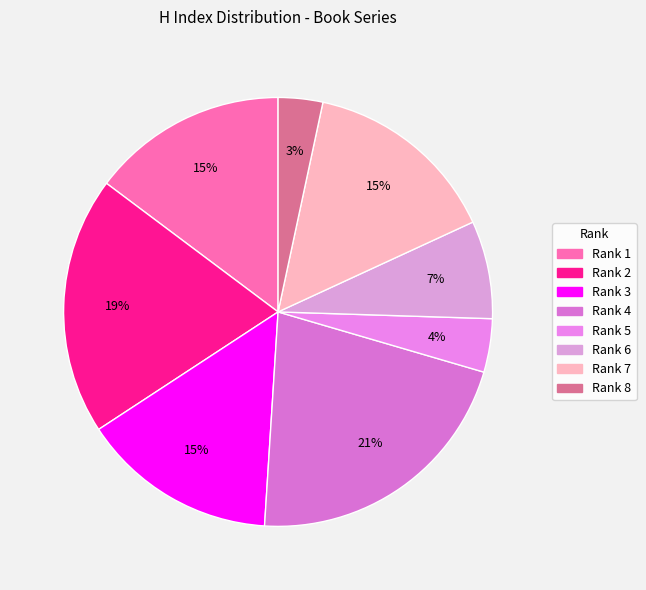

How many segments does this pie chart have?

8